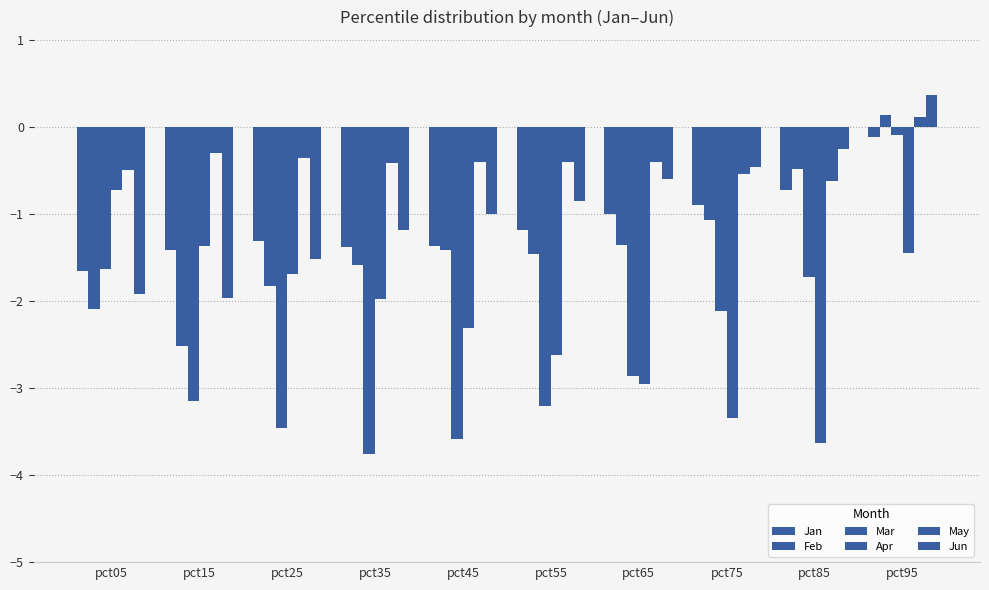

Is it true that Feb equals -0.6 at pct35?

False